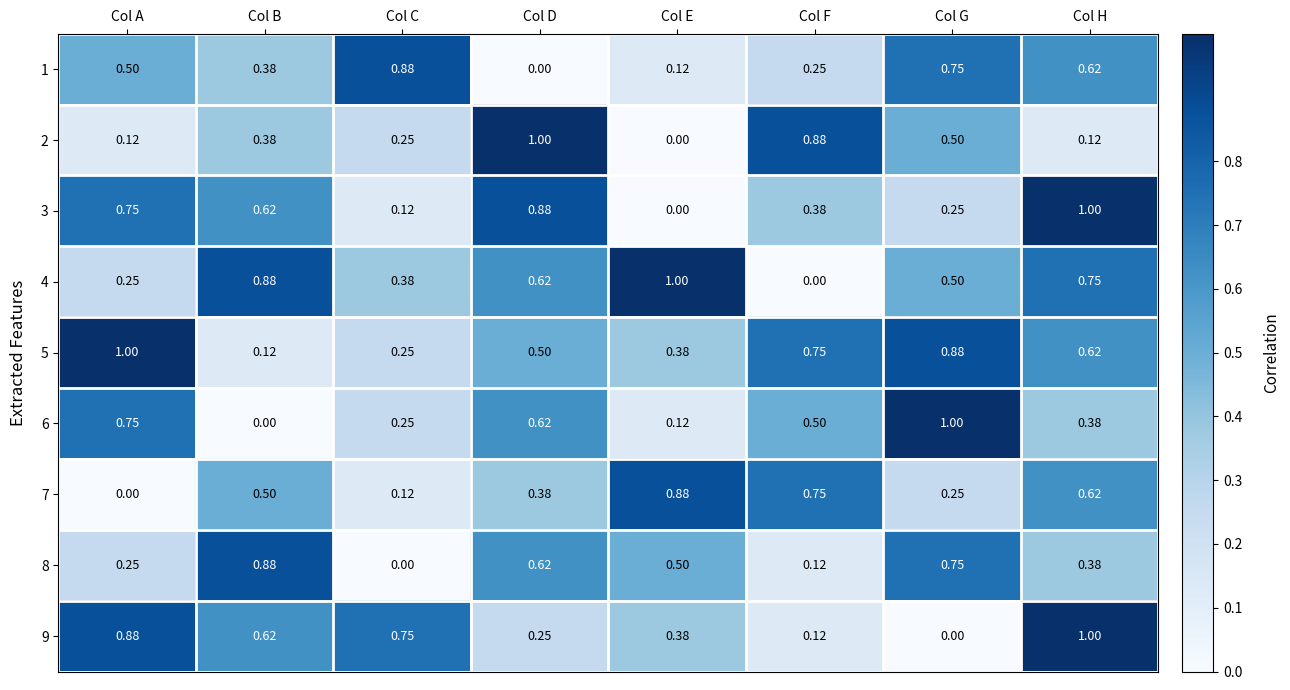

Which category has the highest value in the 5 series?

Col A